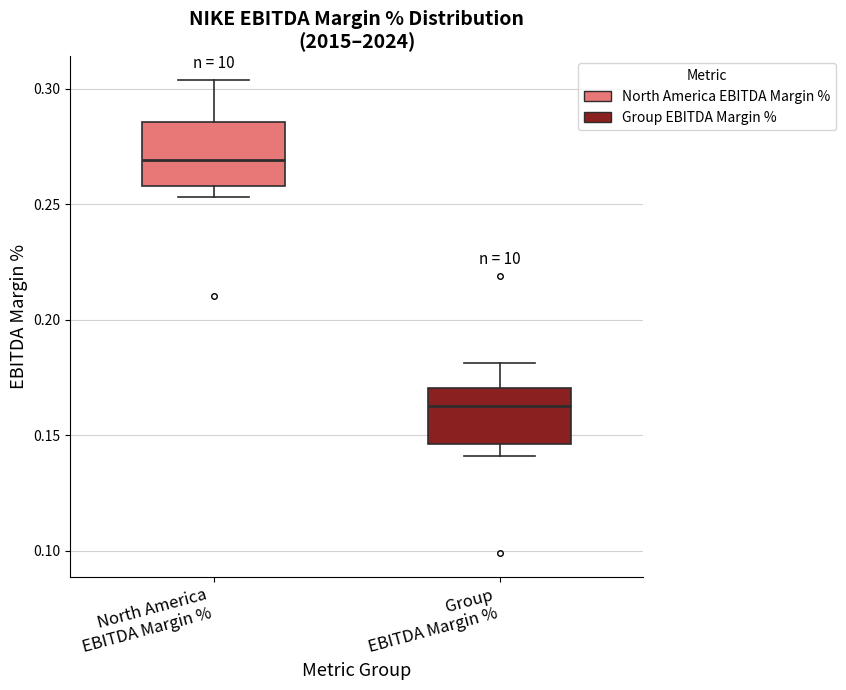

Where is the upper edge of the box for Group EBITDA Margin % on the y-axis? The values are not printed on the chart, so give them approximately, as read against the axis.

0.170